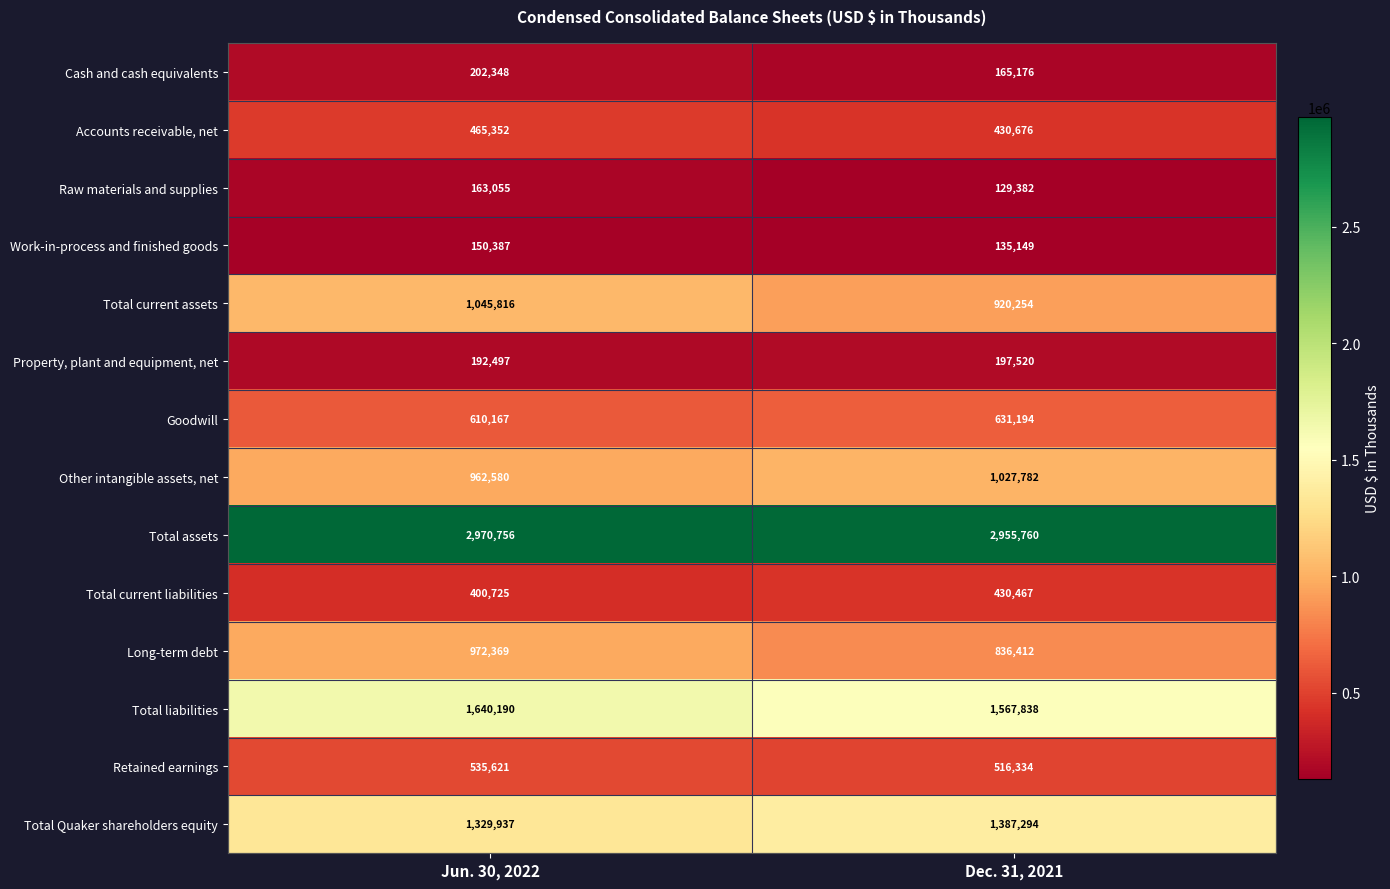

The value of Cash and cash equivalents at Jun. 30, 2022 is 202348. True or false?

True